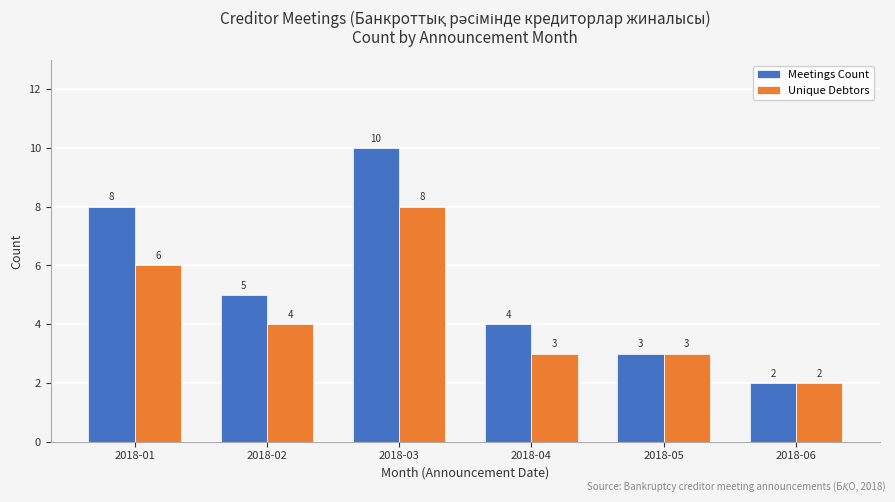

Between 2018-01 and 2018-02, which series saw the biggest shift?

Meetings Count